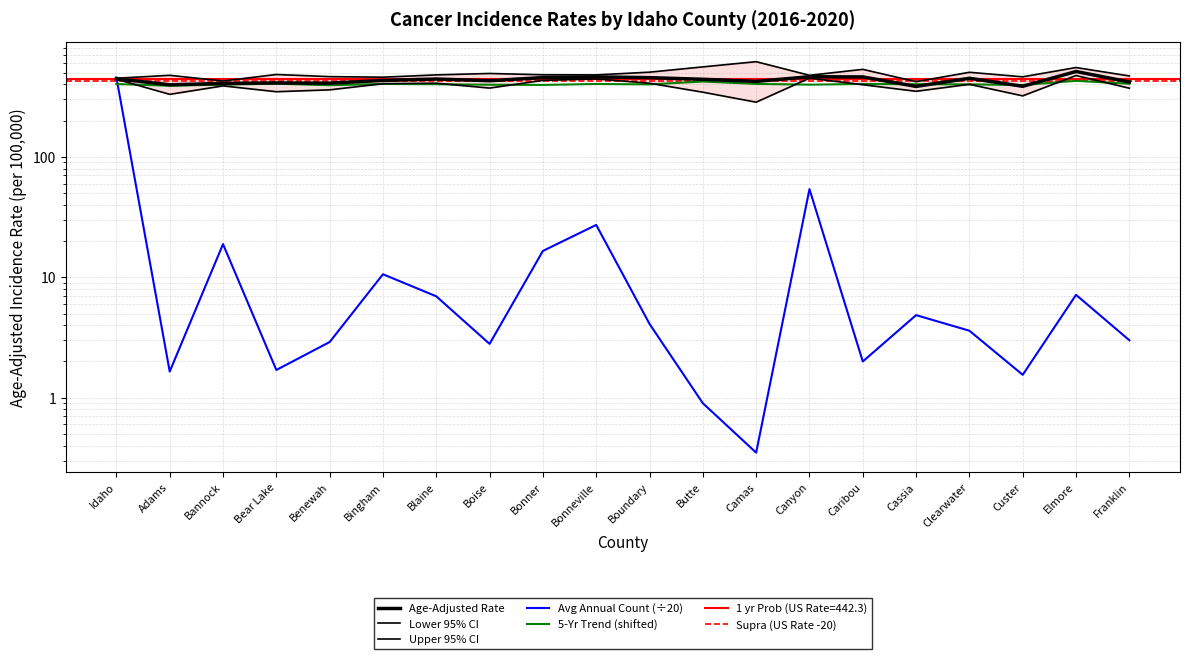

Reading left to right, list all the values displayed in this chart.

Age-Adjusted Rate: 444.9	396.4	406.8	410.6	408.8	430.9	442.7	428.5	455.1	461.0	454.4	440.5	423.0	462.4	460.9	384.2	448.9	385.1	511.2	418.2
Lower 95% CI: 440.8	330.3	388.2	347.3	359.9	404.7	408.6	372.3	431.3	443.5	408.4	344.1	284.3	449.9	397.0	350.1	400.0	320.8	473.3	371.3
Upper 95% CI: 449.2	475.2	426.2	482.7	463.3	458.4	479.0	492.2	480.1	479.0	504.6	558.2	616.8	475.1	532.5	420.7	503.5	461.7	551.3	469.4
Average Annual Count: 456.1	1.6	18.9	1.7	2.9	10.6	7.0	2.8	16.6	27.2	4.1	0.9	0.3	54.0	2.0	4.8	3.6	1.6	7.2	3.0
Recent 5-Year Trend: 402.0	389.5	397.5	405.0	393.0	403.0	400.5	397.0	395.5	402.5	399.5	422.0	403.0	397.5	402.5	400.5	399.5	395.0	427.5	404.5